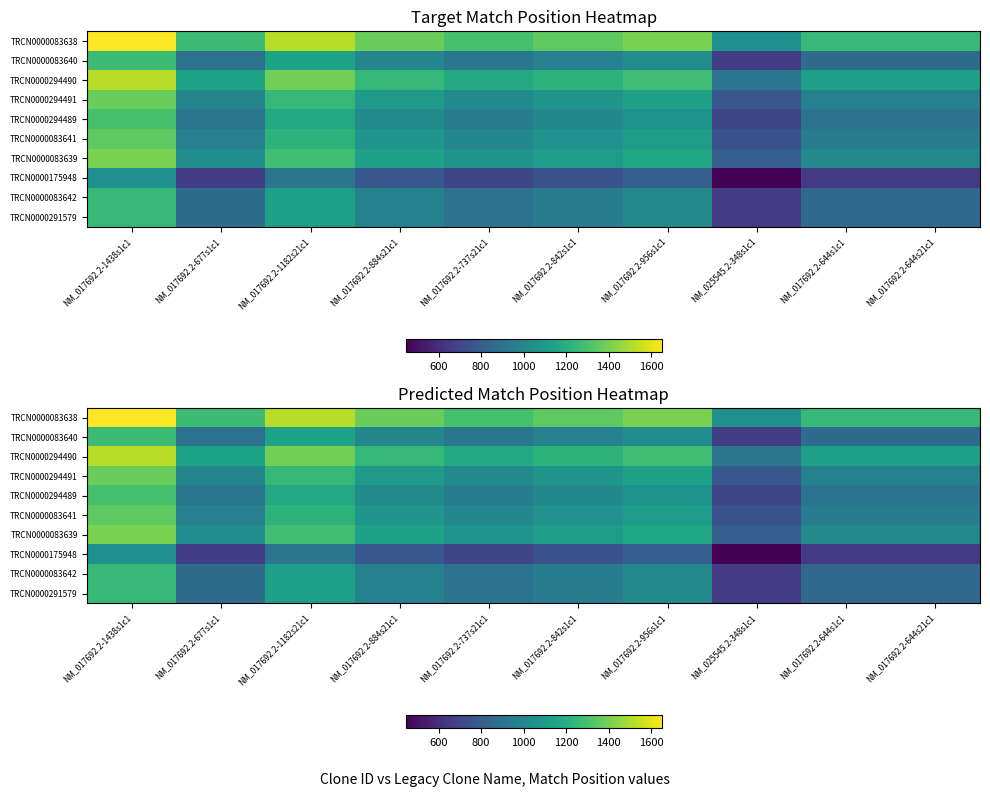

True or false: TRCN0000083639 has a value of 1282.0 at NM_017692.2-1182s21c1.

True